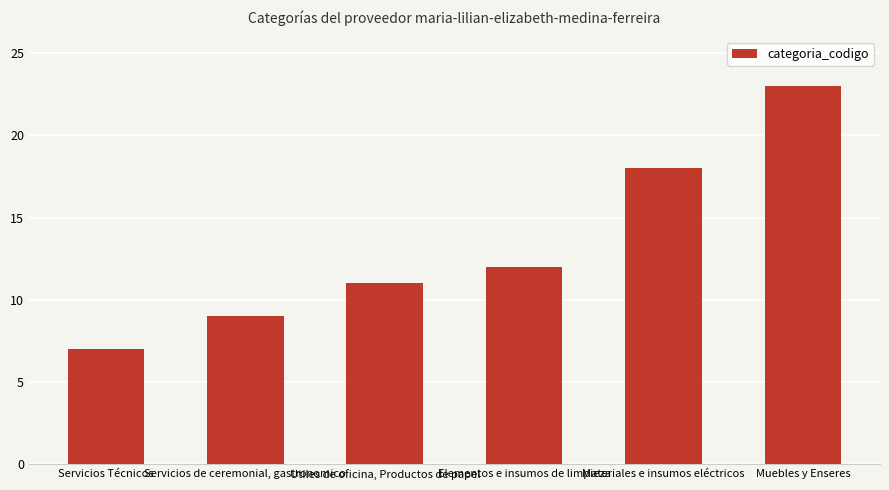

Between Utiles de oficina, Productos de papel and Muebles y Enseres, which is larger?

Muebles y Enseres